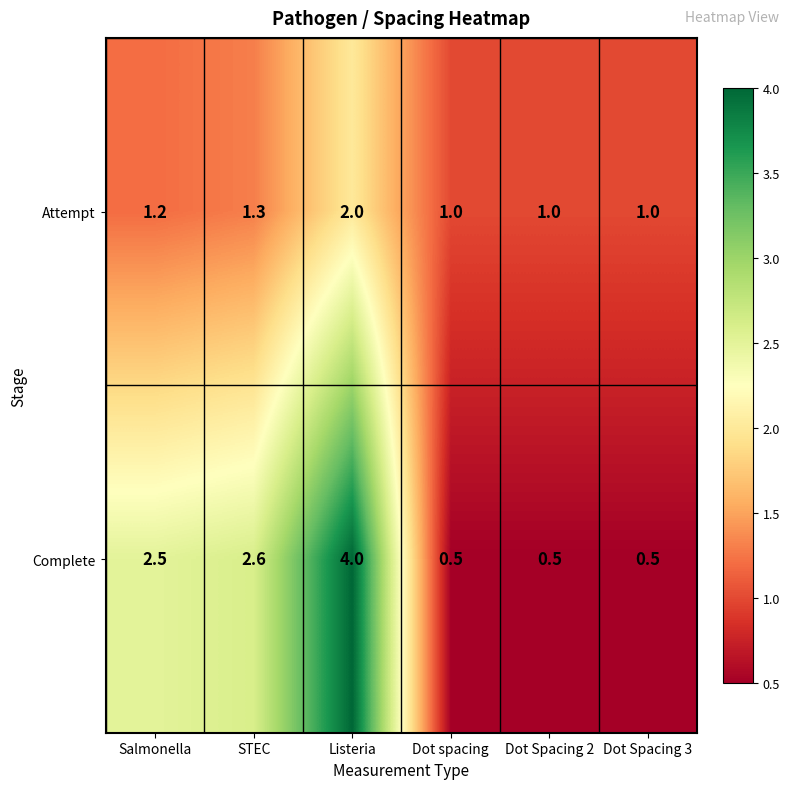

What is the difference between the highest and lowest values at Listeria?

2.0